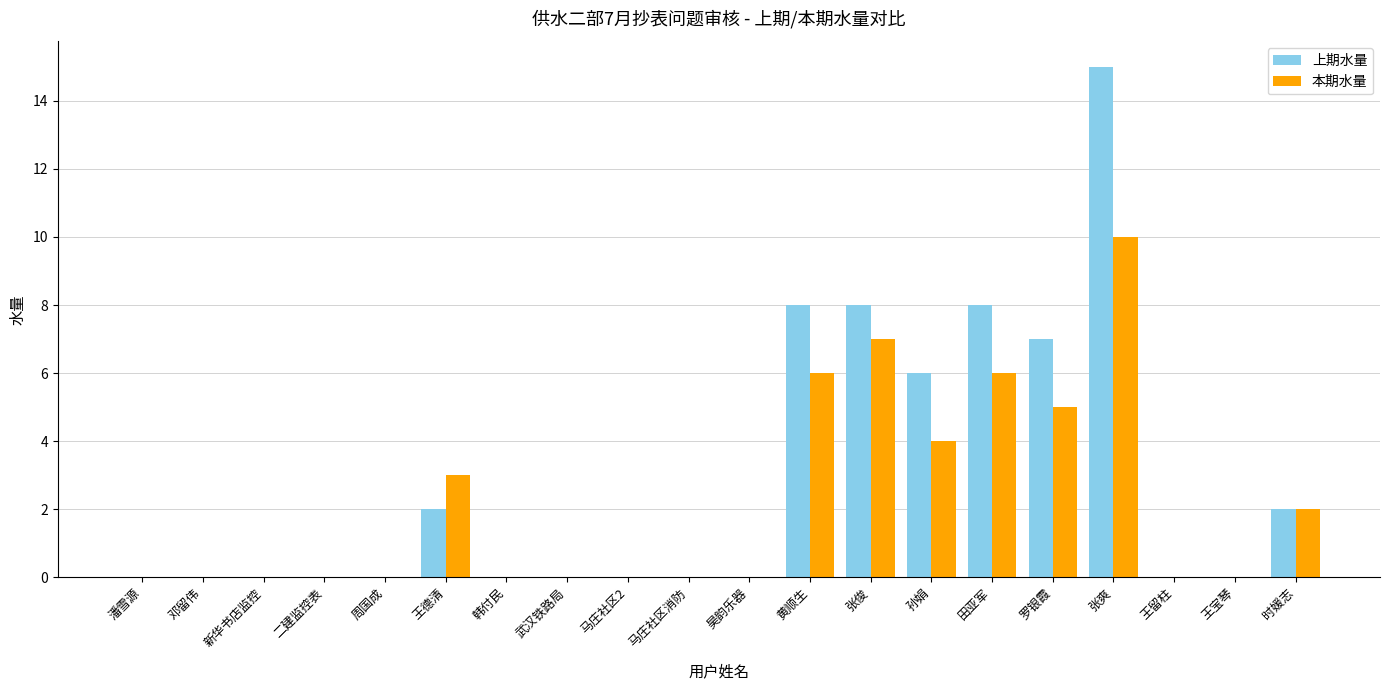

How many 本期水量 values are between 0 and 5?

16